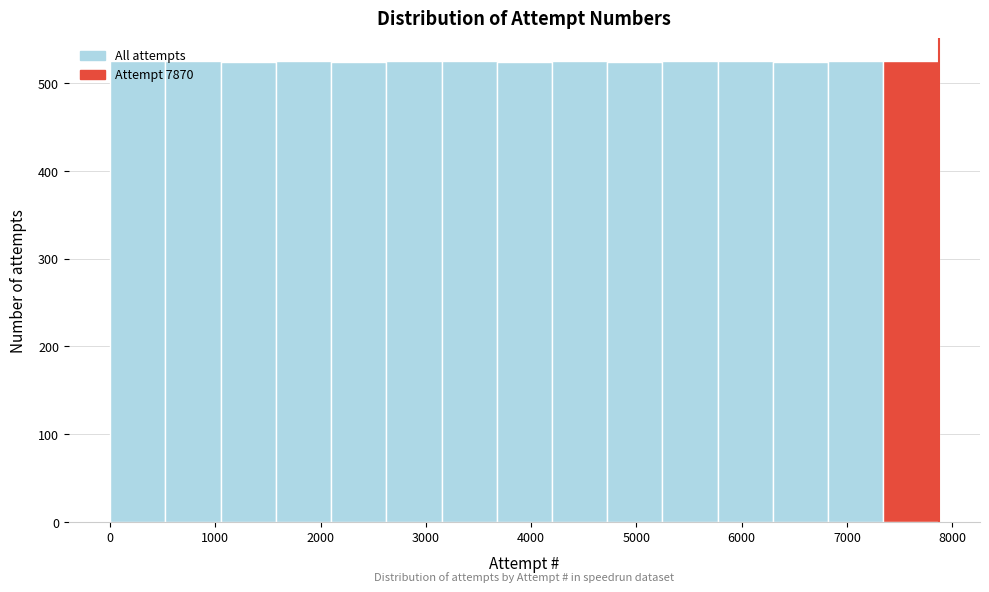

What is the height of the bar covering 3100 to 3700 on the x-axis? Neither the bar edges nor the heights are printed on the chart, so give them approximately, as read against the axes.

530